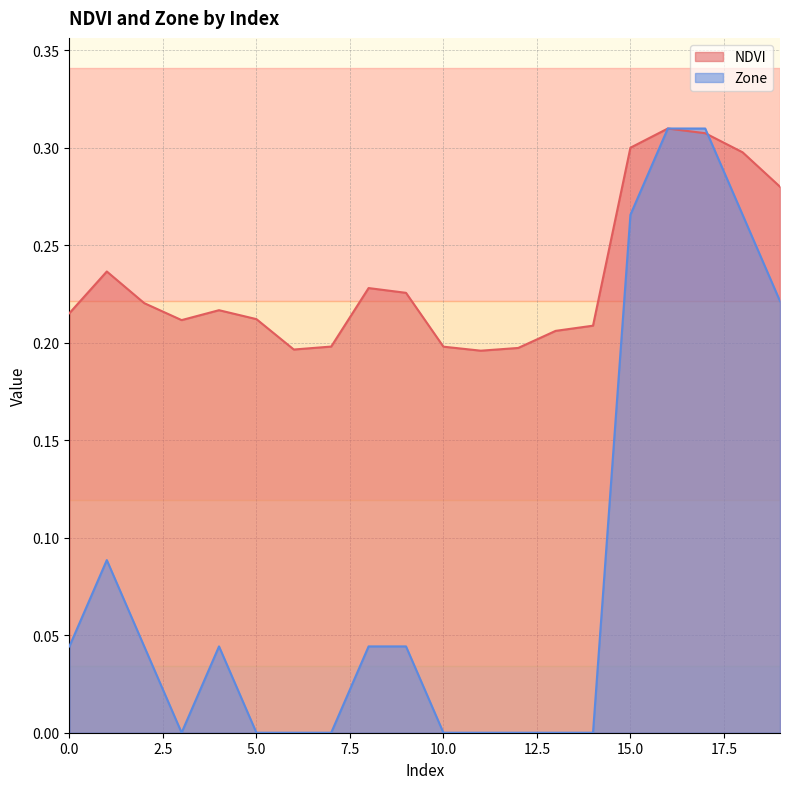

Which series ends up on top after the final intersection of NDVI and Zone?

NDVI